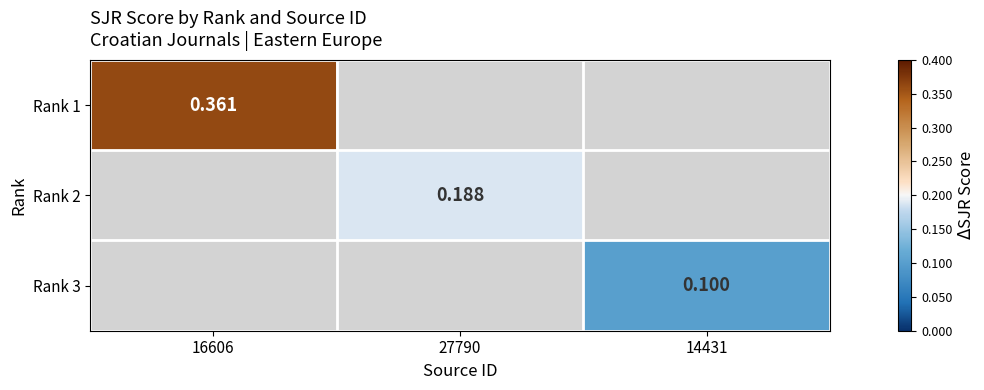

How many positive values does the Rank 1 series have?

1